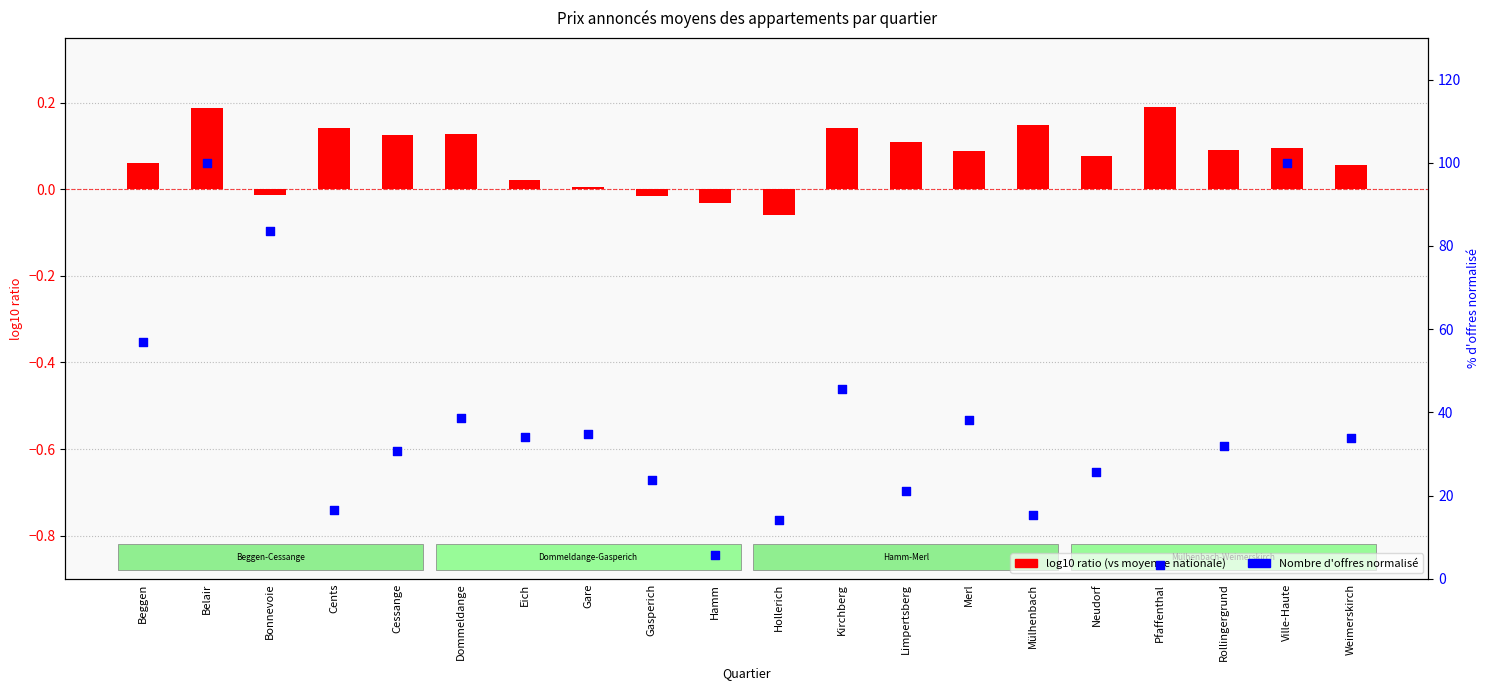

At which category is the sum across all series the highest?

Belair